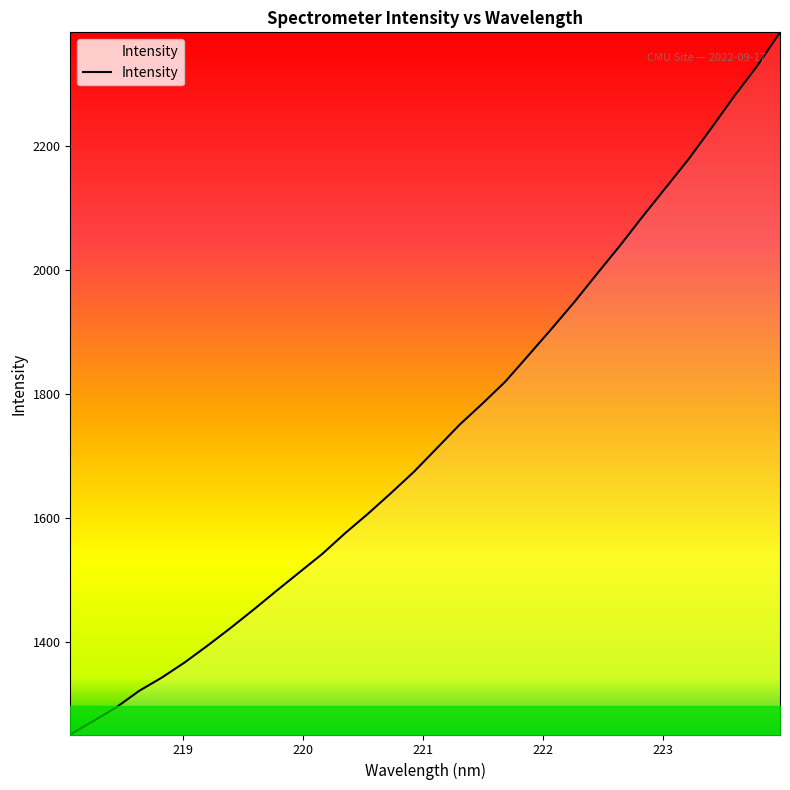

What is the greatest value displayed?

2383.3